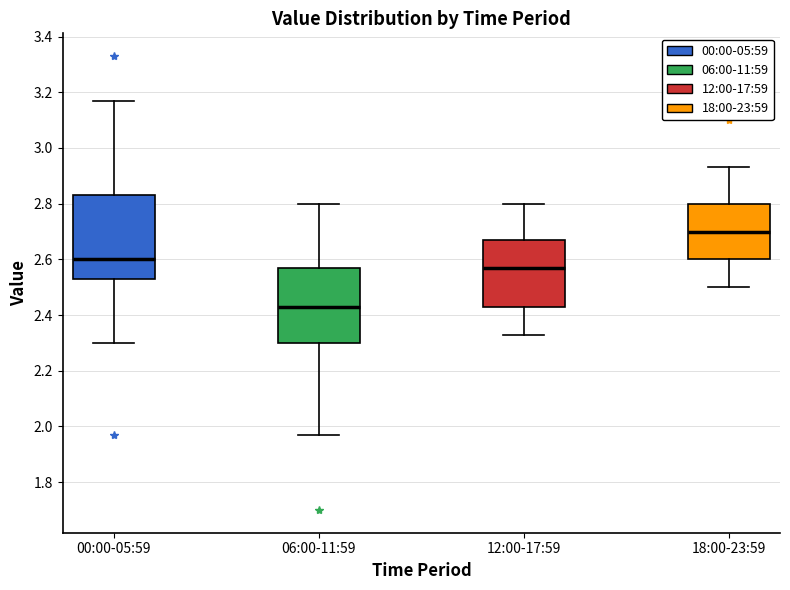

Where is the lower edge of the box for 18:00-23:59 on the y-axis? The values are not printed on the chart, so give them approximately, as read against the axis.

2.60